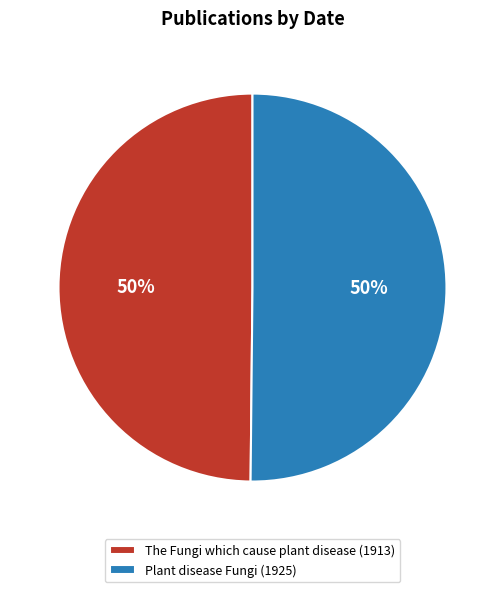

To the nearest percent, what is the combined percentage of Plant disease Fungi (1925) and The Fungi which cause plant disease (1913)?

100%